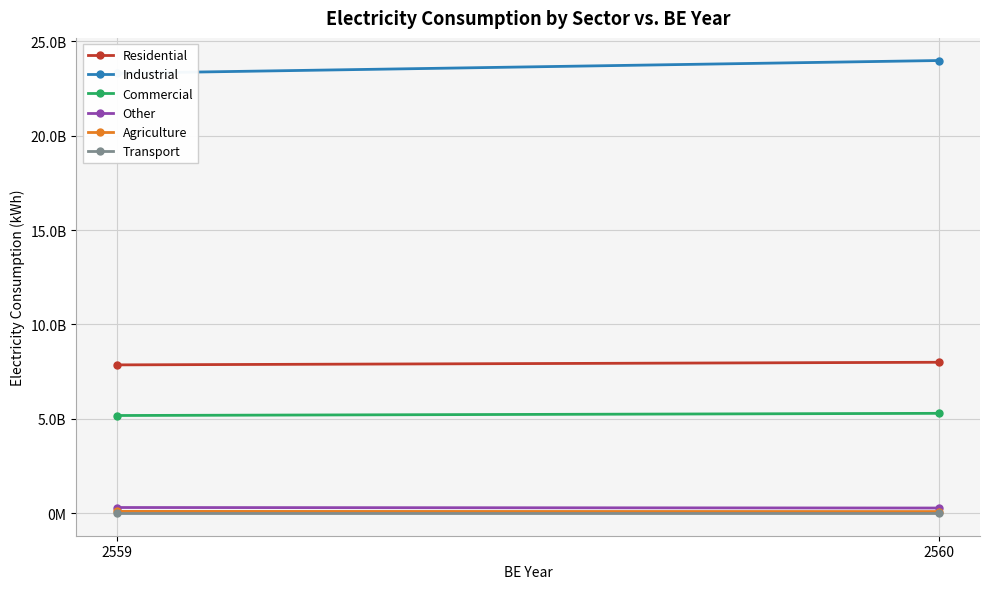

Which has a higher value, 2560 or 2559?

2560